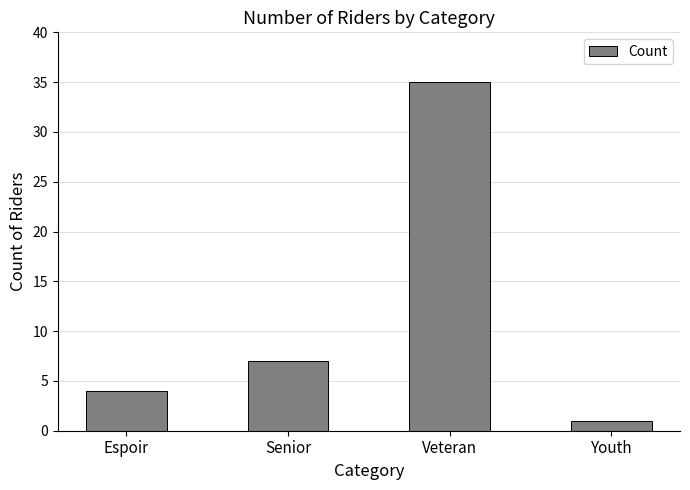

Approximately how many times larger is the value at Espoir compared to Youth?

4.0